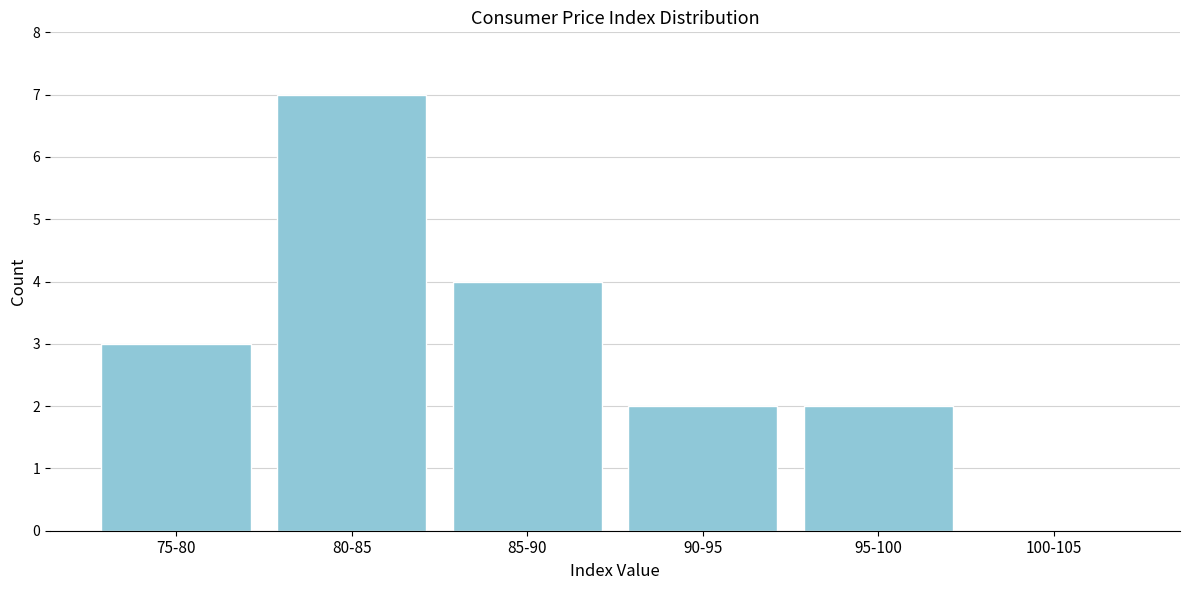

Reading right to left, what are all the values shown in this chart?

100-105=0	95-100=2	90-95=2	85-90=4	80-85=7	75-80=3